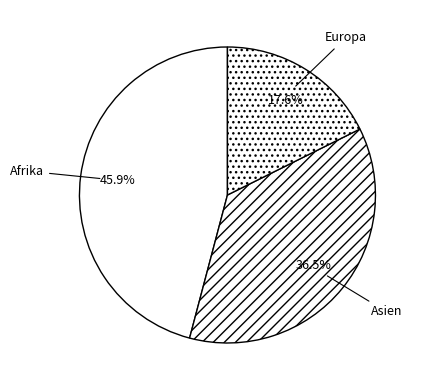

Which category has the smallest portion of the pie?

Europa